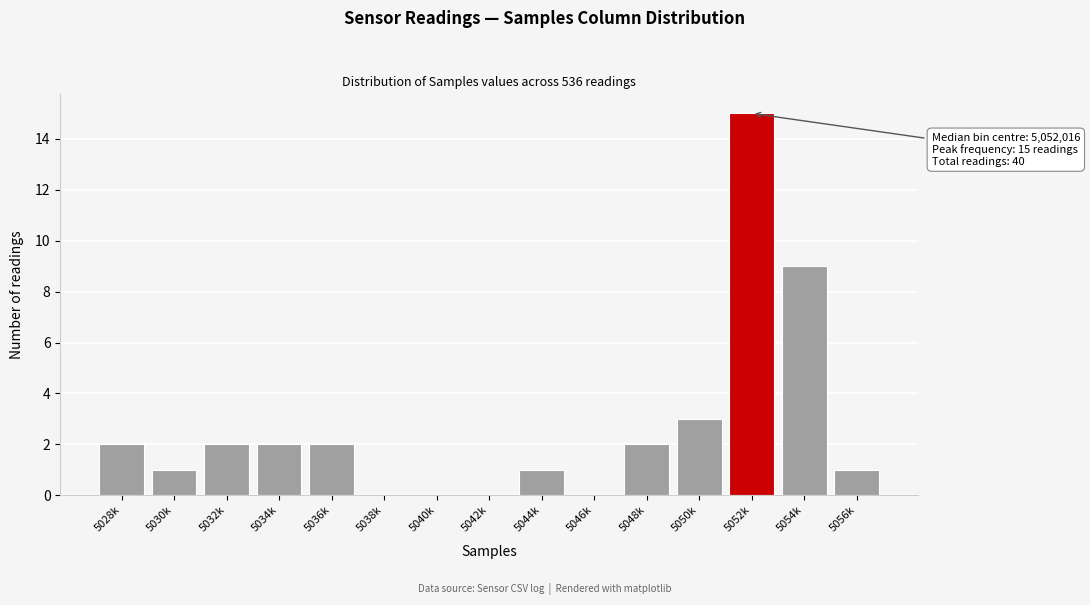

Reading left to right, what are all the values shown in this chart?

5028k=2	5030k=1	5032k=2	5034k=2	5036k=2	5038k=0	5040k=0	5042k=0	5044k=1	5046k=0	5048k=2	5050k=3	5052k=15	5054k=9	5056k=1